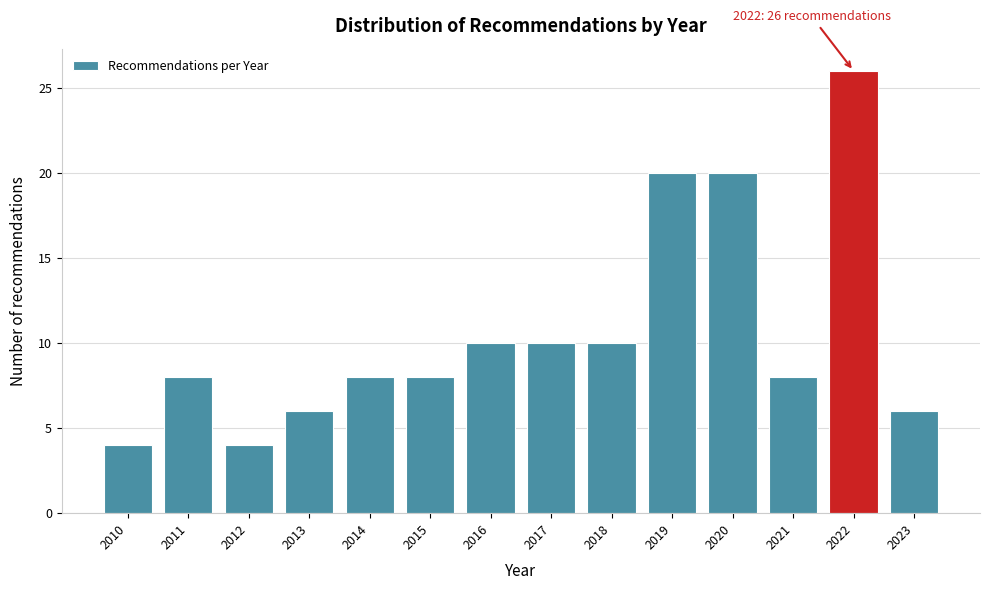

Reading right to left, transcribe all the data shown in this chart.

6	26	8	20	20	10	10	10	8	8	6	4	8	4